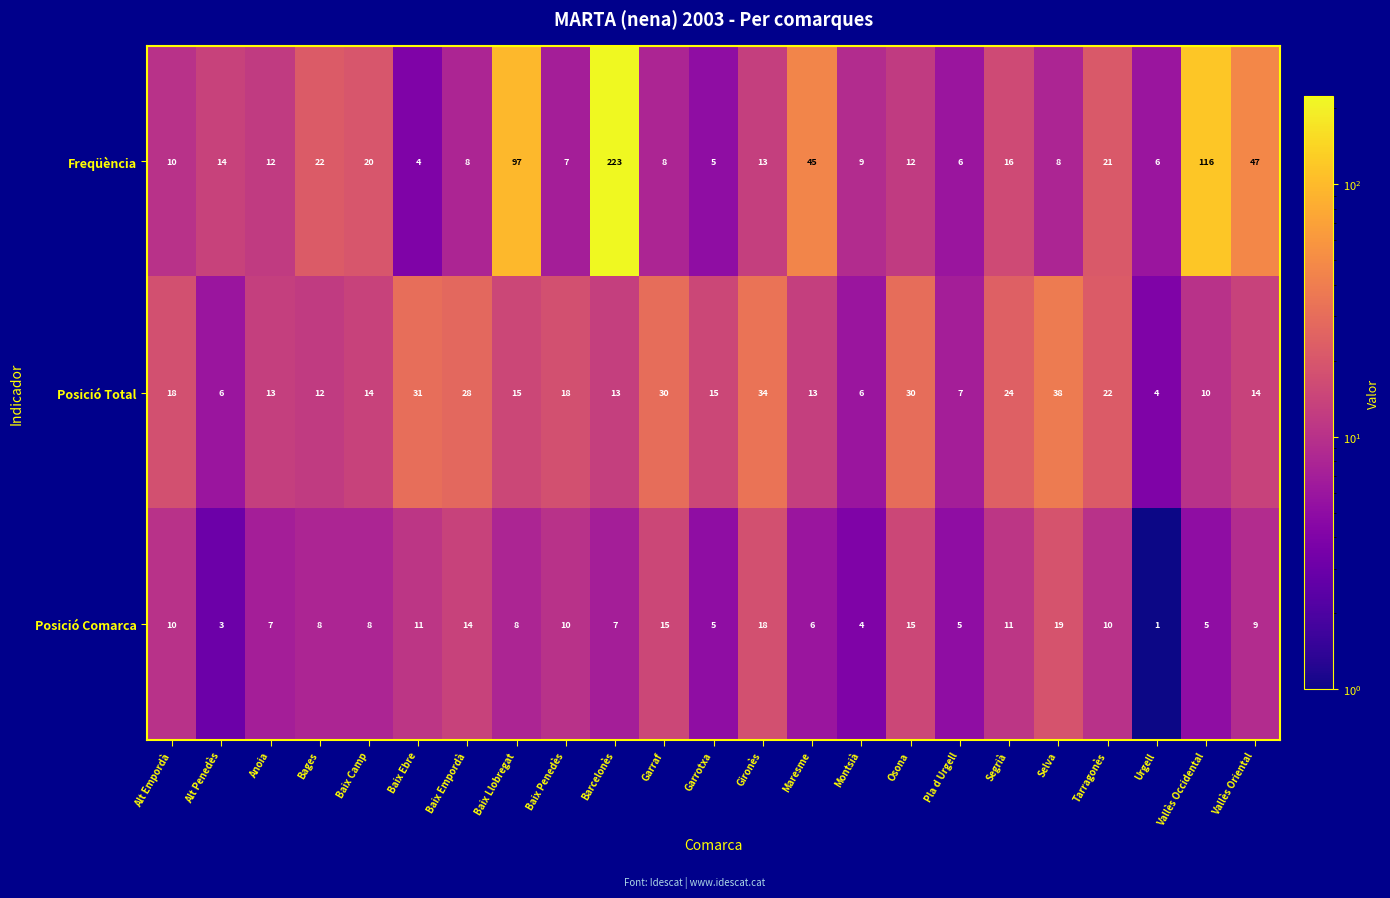

Which series changed the most between Garrotxa and Tarragonès?

Freqüència